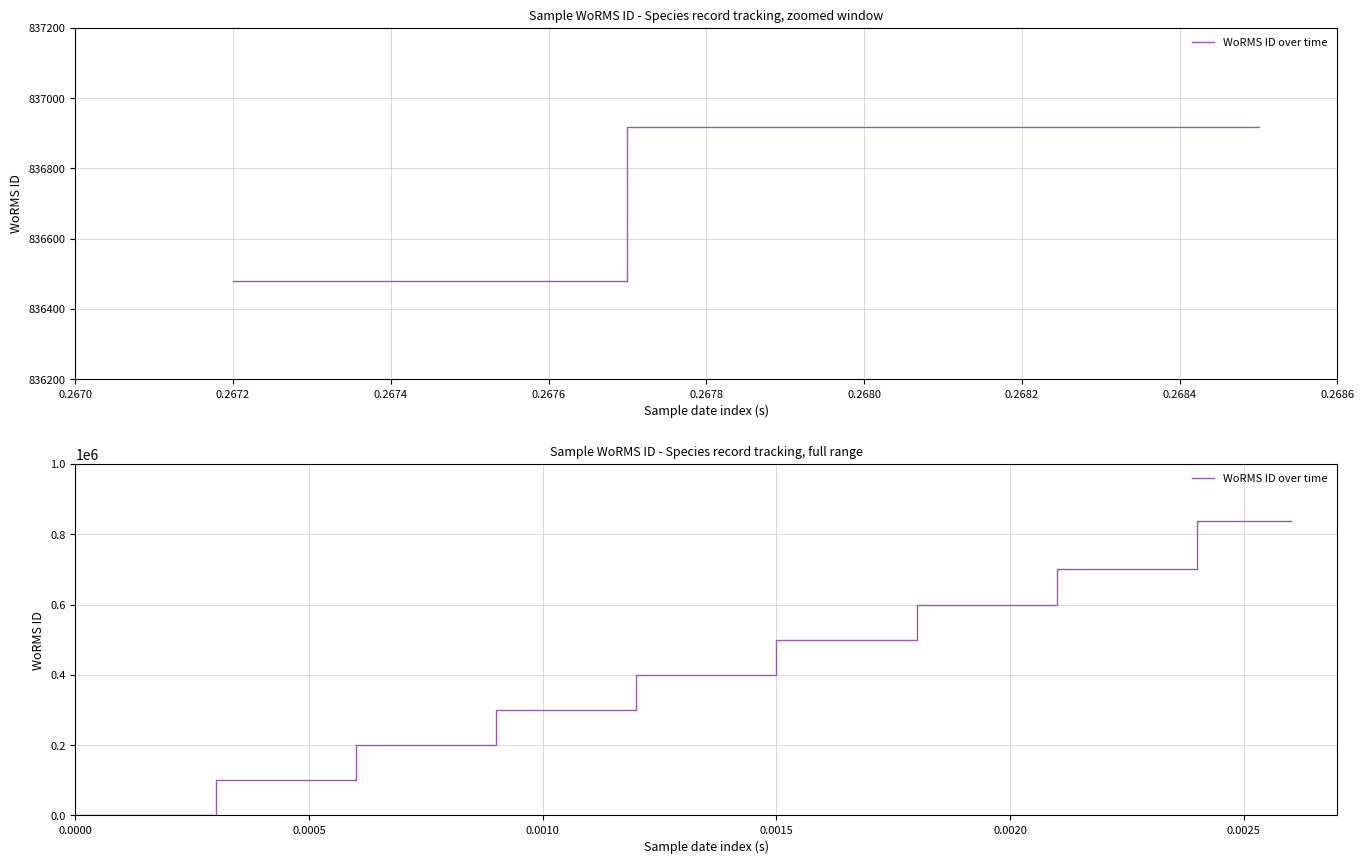

What is the sum of all values?

4473398